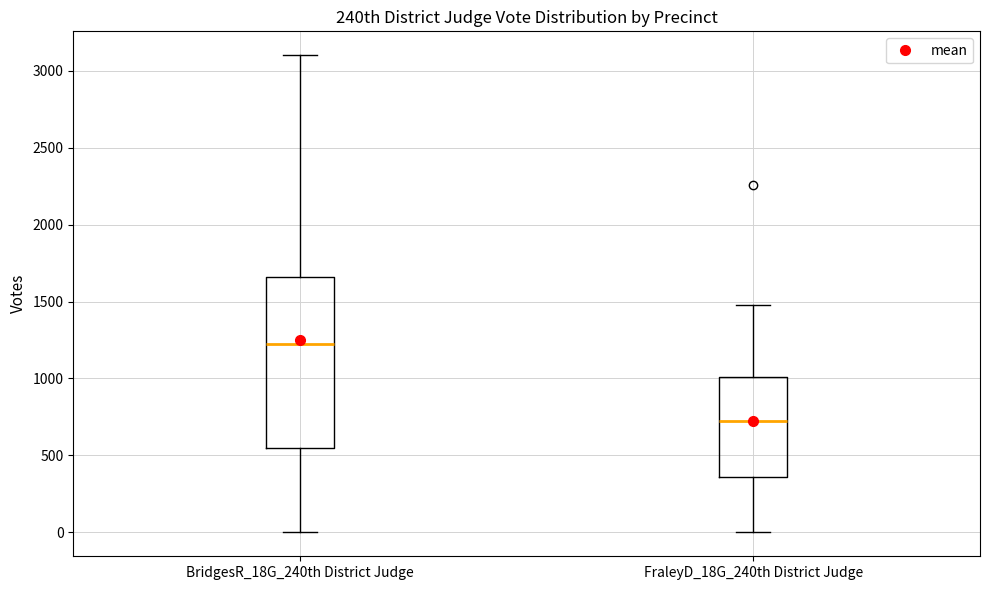

Reading left to right, transcribe this box plot: for each box, give where its median line is, the range the box spans, and where its two whiskers end, as read against the y-axis. The values are not printed on the chart, so give them approximately, as read against the axis.

BridgesR_18G_240th District Judge: median 1250, box 550 to 1650, whiskers 0 to 3100
FraleyD_18G_240th District Judge: median 700, box 350 to 1000, whiskers 0 to 1500